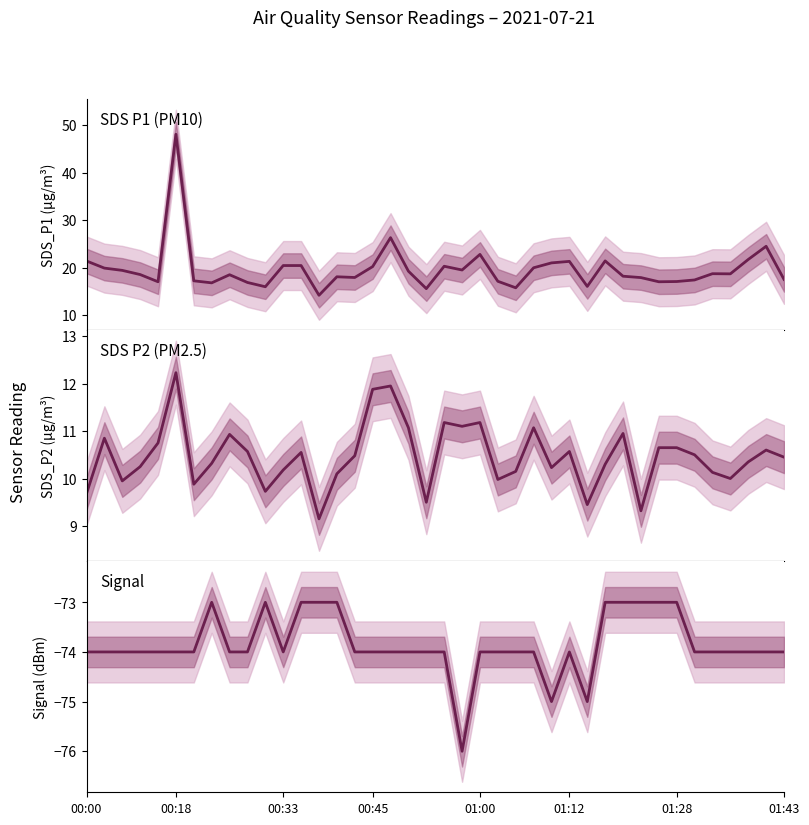

Count the number of categories in the chart.

40